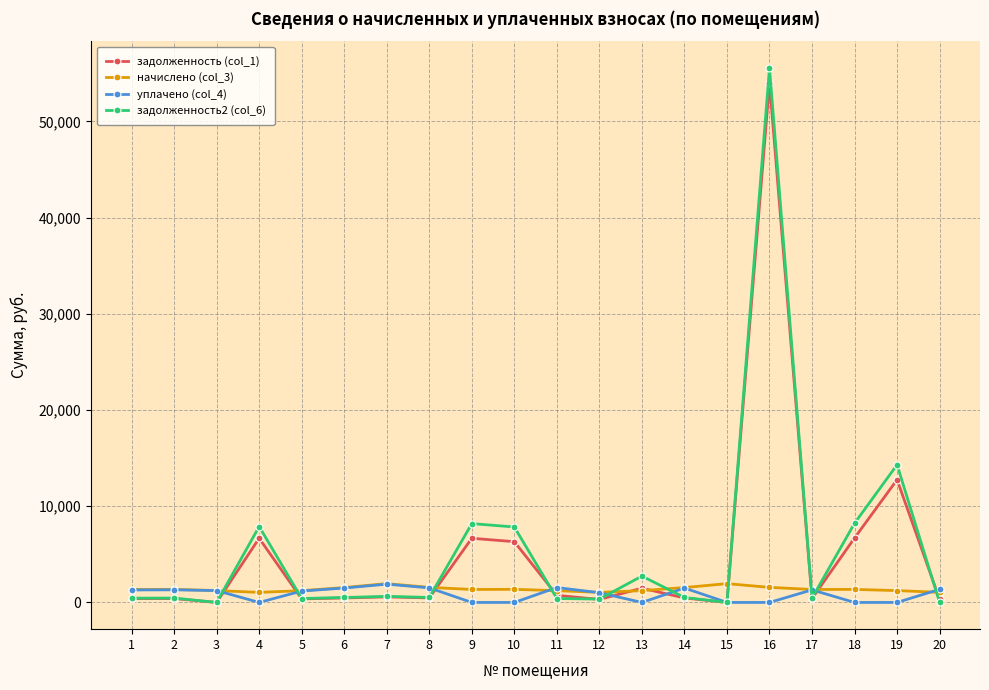

True or false: начислено (col_3) has more than 0 interior local peaks.

True